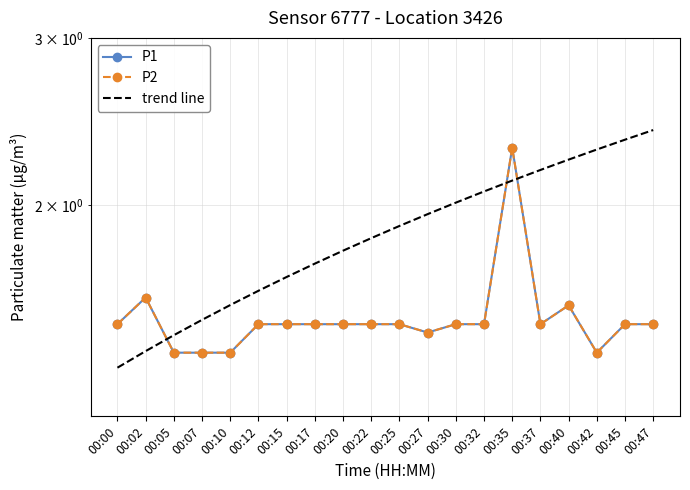

What is the minimum value for trend line?

1.4